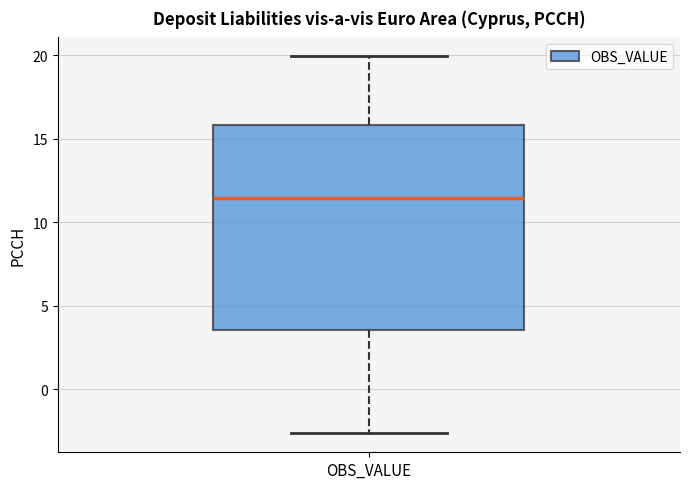

Read this box plot against the y-axis: the position of the median line, the range covered by the box, and the ends of both whiskers. The values are not printed on the chart, so give them approximately, as read against the axis.

median 11.5, box 3.5 to 16.0, whiskers -2.5 to 20.0